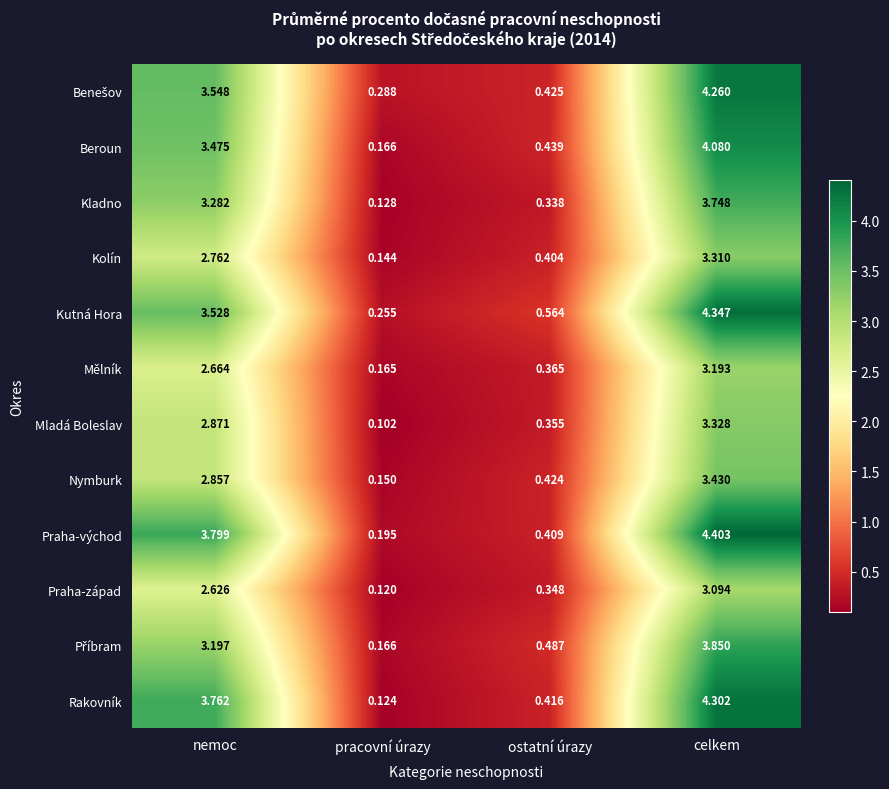

Which category has the lowest value across all series?

pracovní úrazy